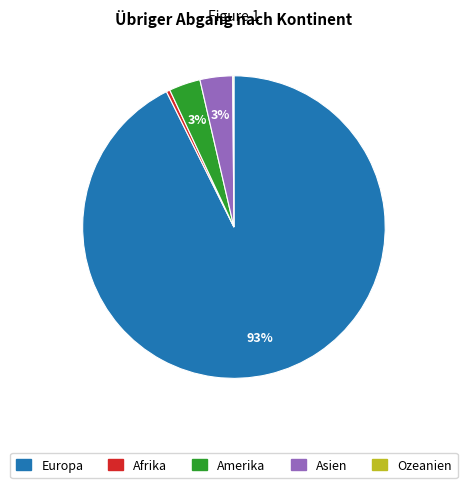

Which category has the biggest portion of the pie?

Europa